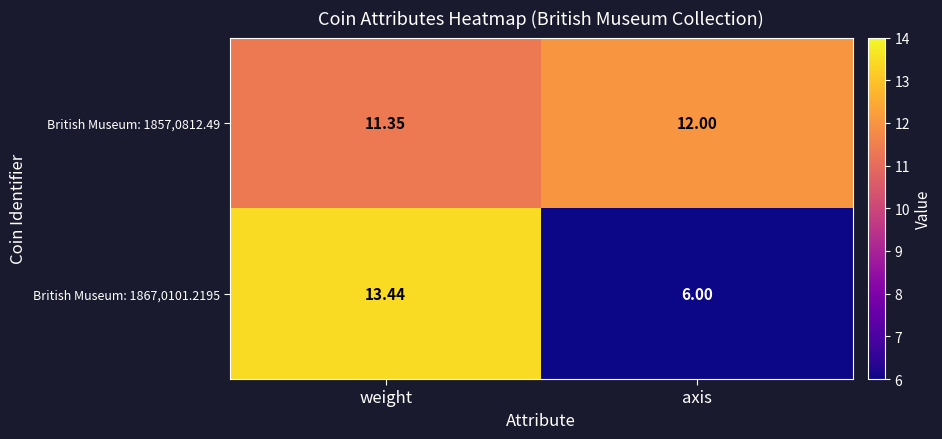

At weight, list the series in order from largest to smallest.

British Museum: 1867,0101.2195, British Museum: 1857,0812.49